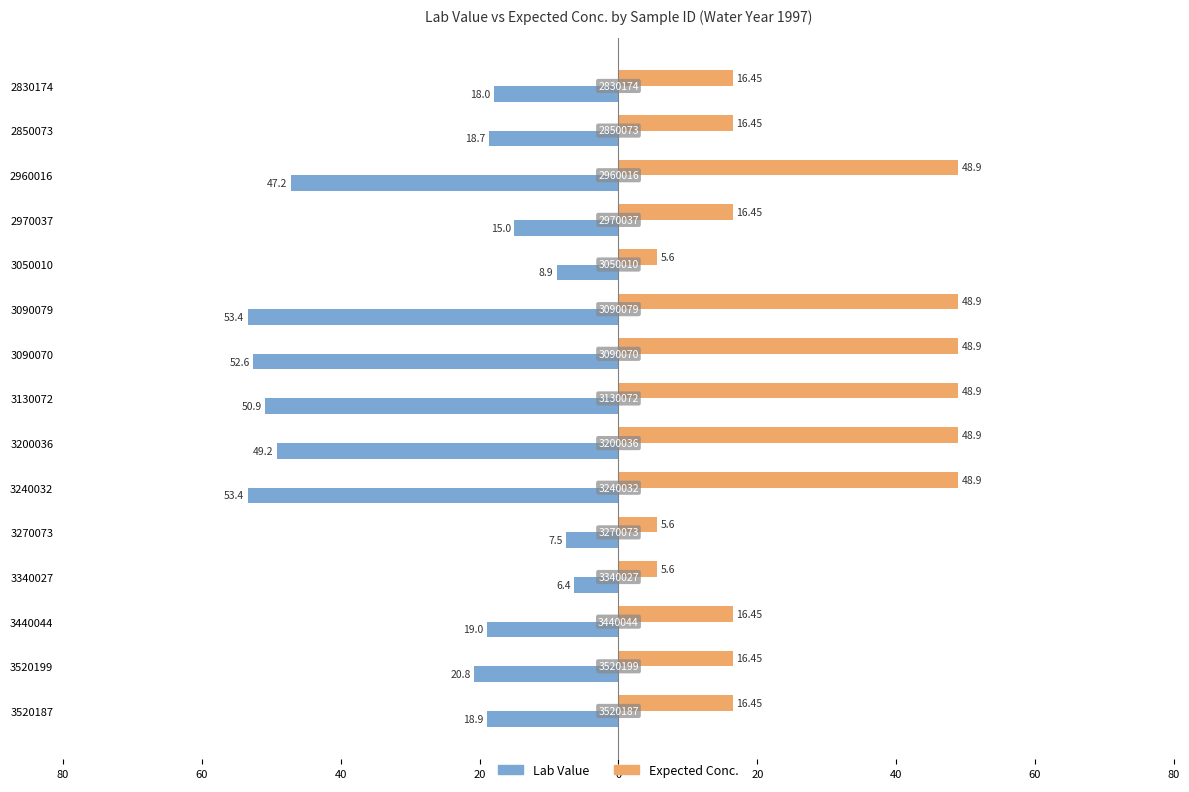

What are all the series names shown in the legend?

Lab Value, Expected Conc.